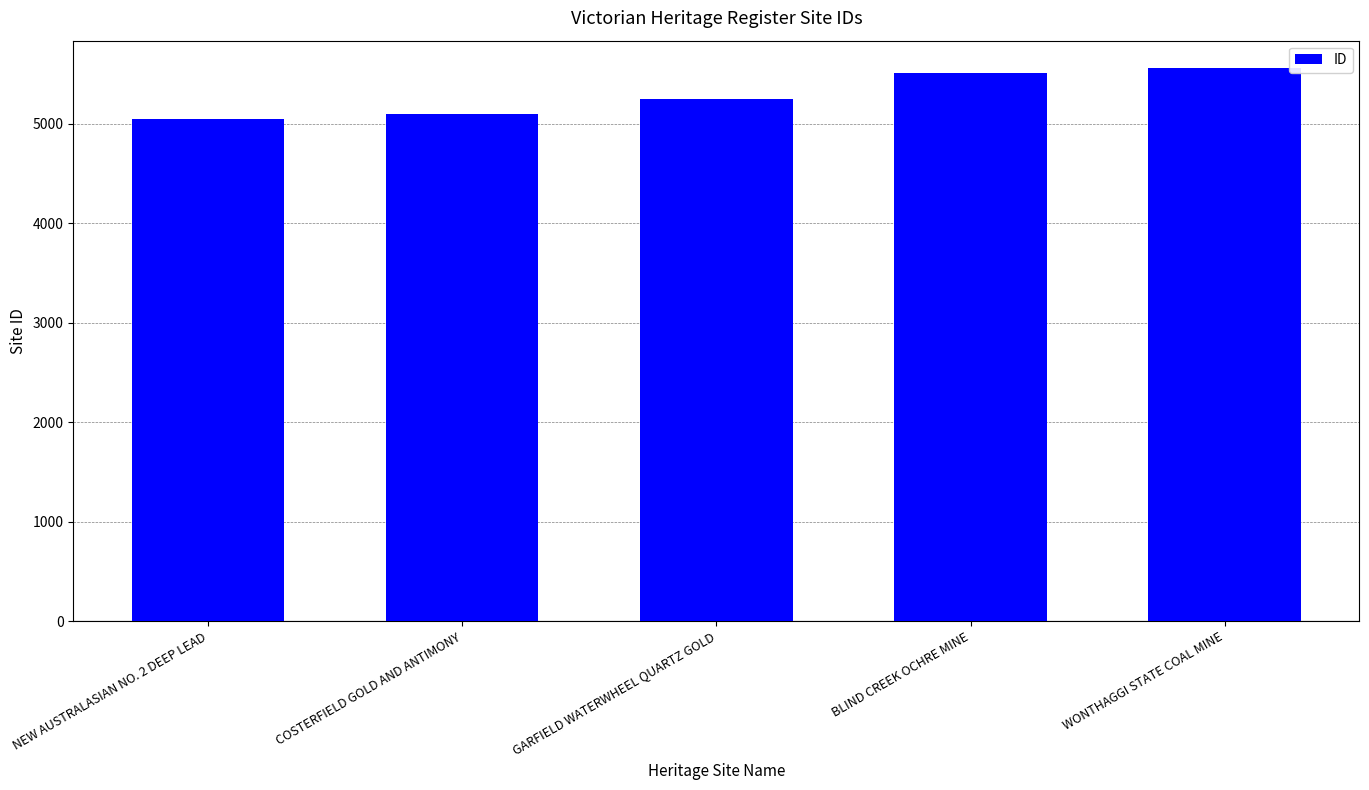

Are the bars grouped side by side (vs. stacked)?

No